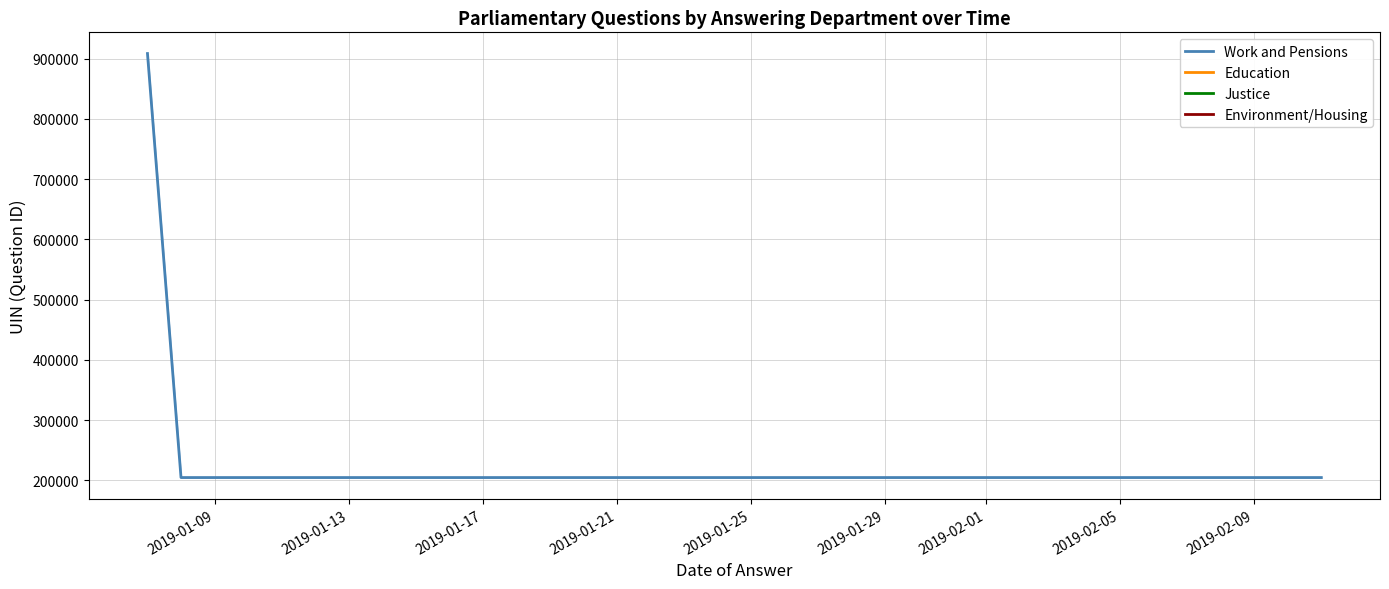

The value at 2019-01-17 is 204628. True or false?

True